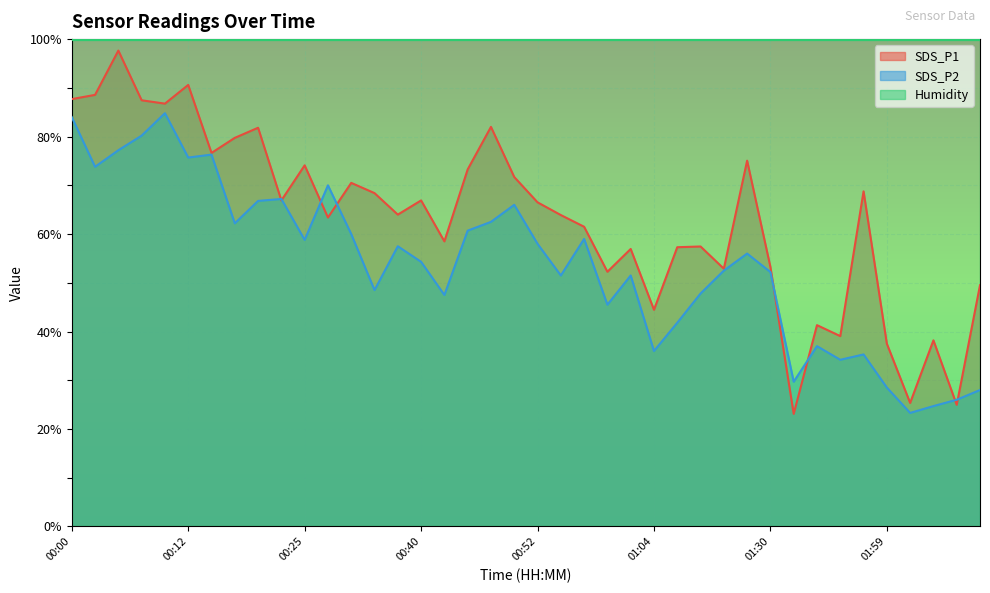

List the series in order of their overall mean, highest first.

Humidity, SDS_P1, SDS_P2